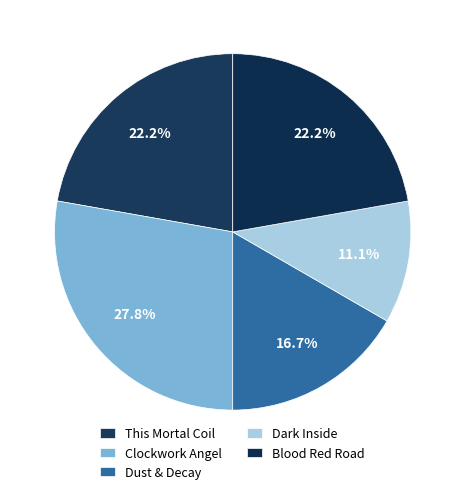

What portion of the pie excludes Dust & Decay?

83.3%